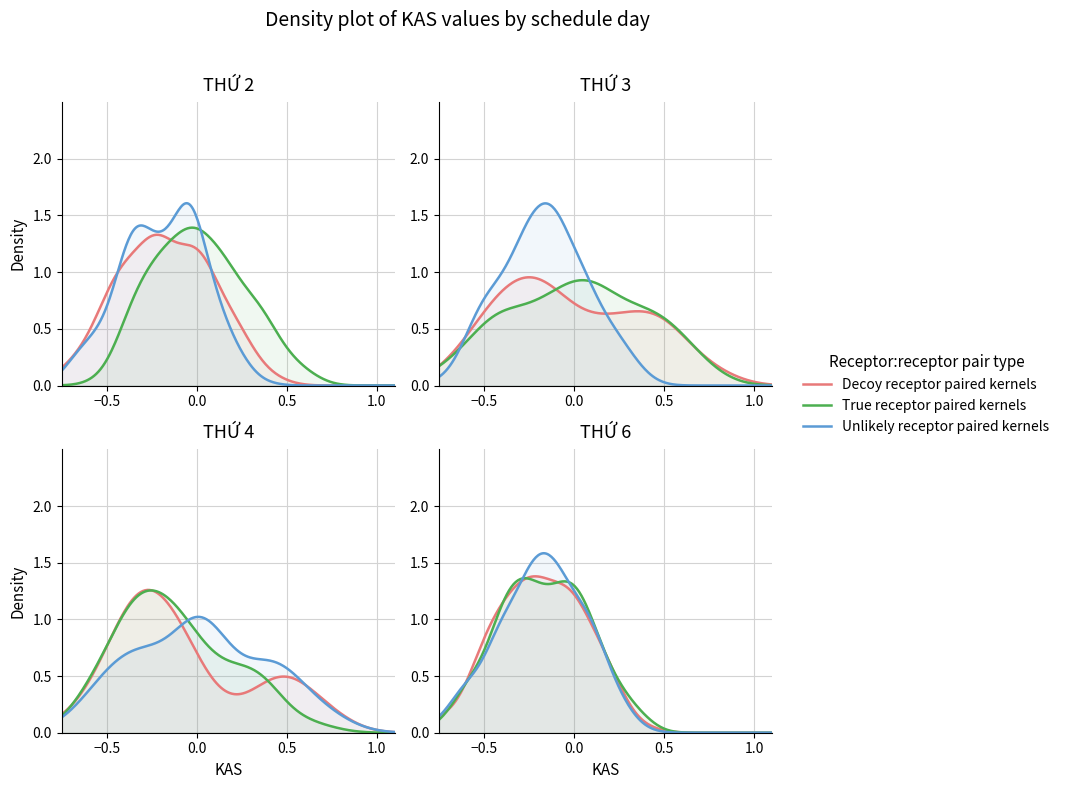

In Unlikely receptor paired kernels, how many points are higher than both neighbors (excluding endpoints)?

1